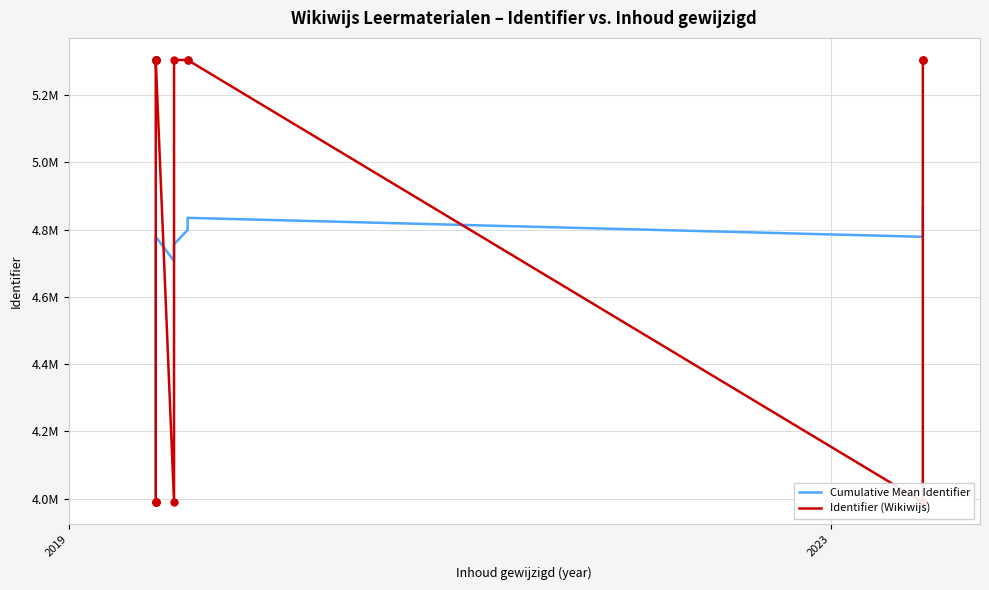

What are all the series names shown in the legend?

Cumulative Mean Identifier, Identifier (Wikiwijs)